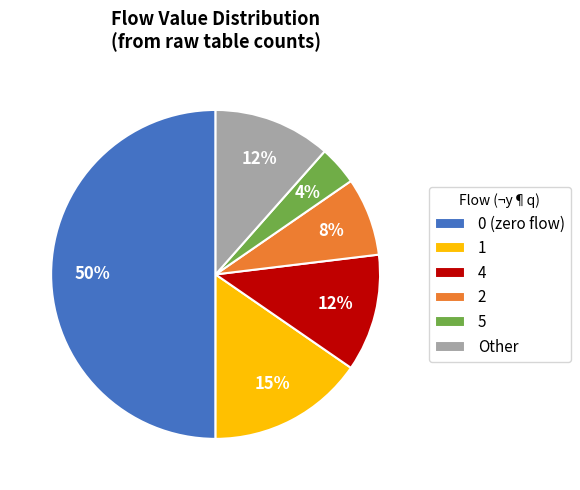

True or false: 1 accounts for 23% of the total.

False